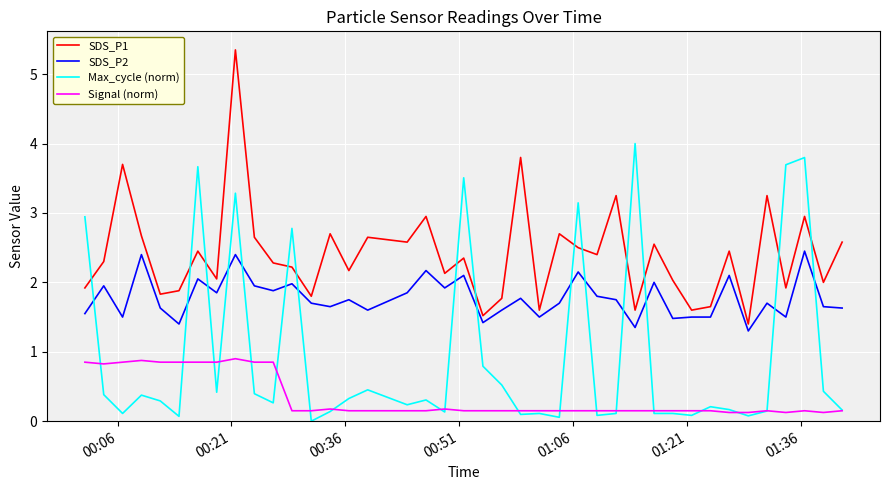

List the series in order of their overall mean, highest first.

SDS_P1, SDS_P2, Max_cycle (norm), Signal (norm)